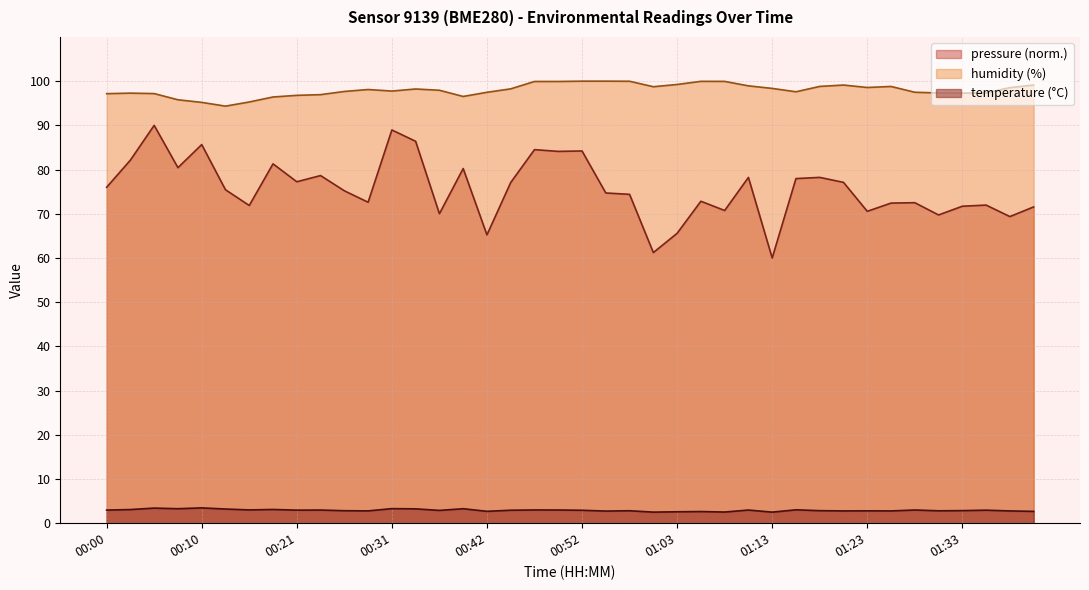

Which series has the widest spread of values?

pressure (norm.)